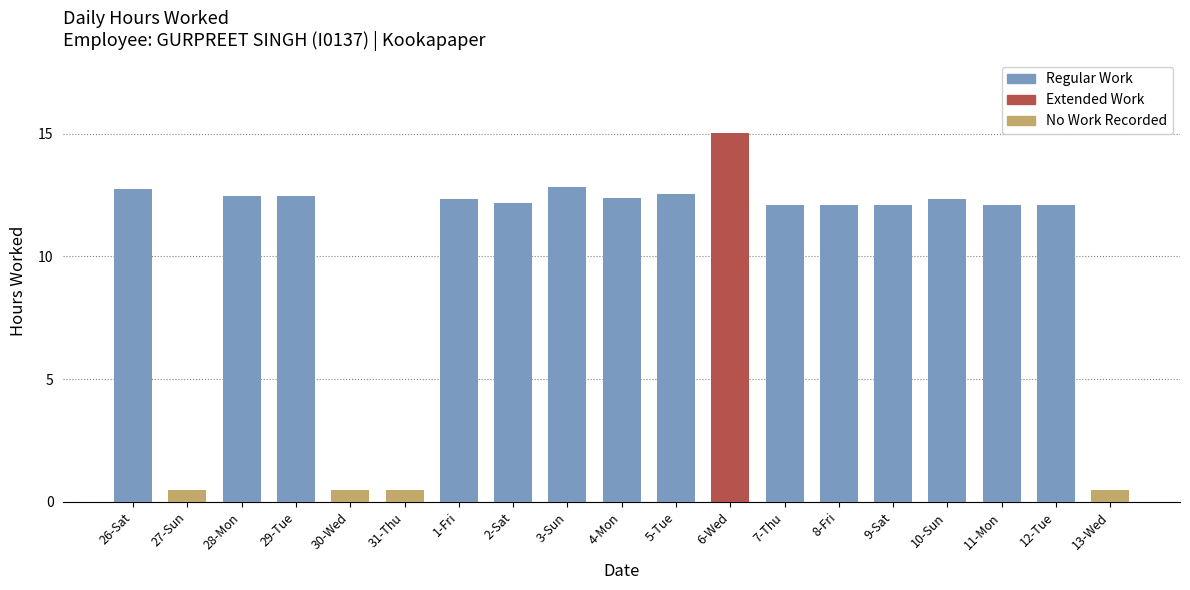

The chart shows a value of 17.2 at 29-Tue. True or false?

False